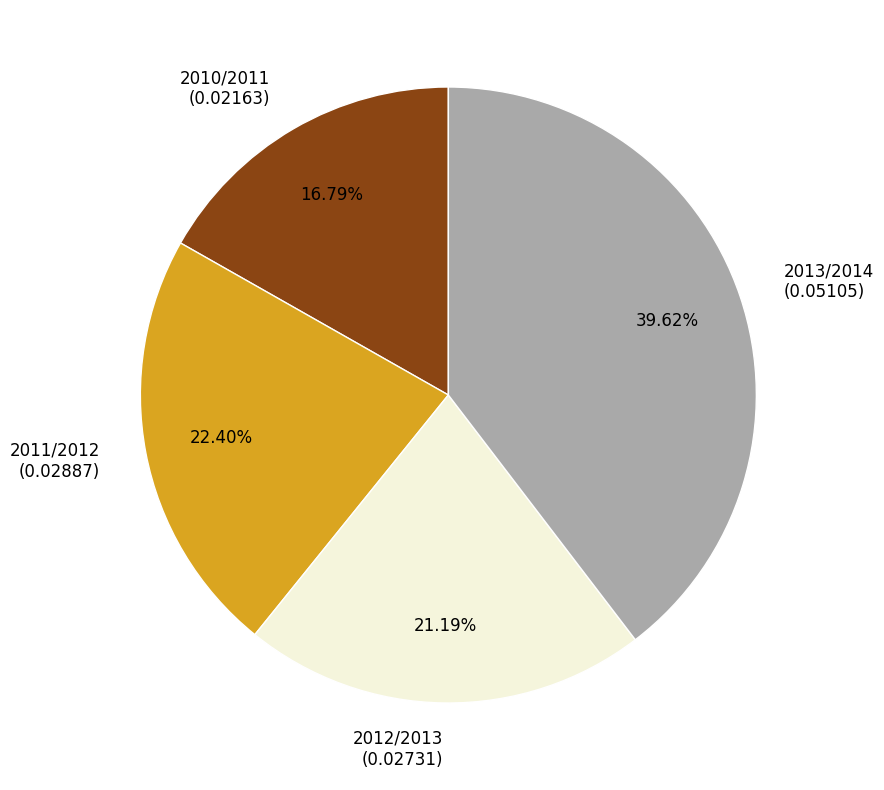

To the nearest percent, what is the difference between the largest and smallest slice percentages?

23%